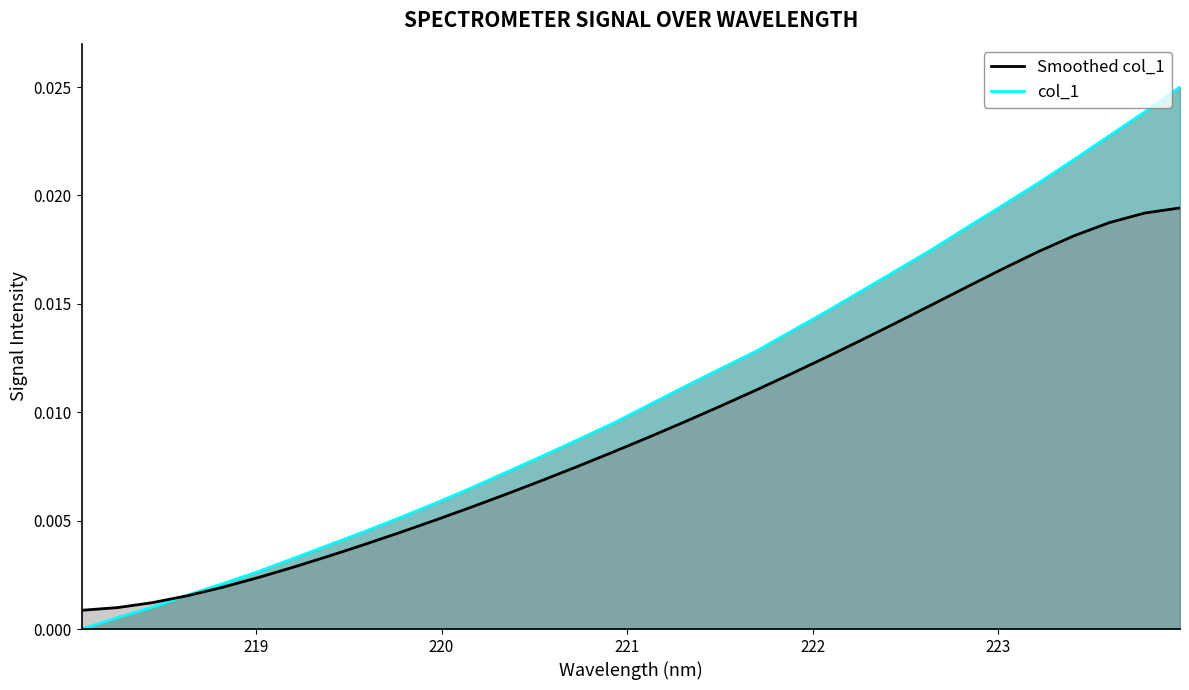

Rank the series by their average value, from lowest to highest.

Smoothed col_1 (line), col_1 (line)